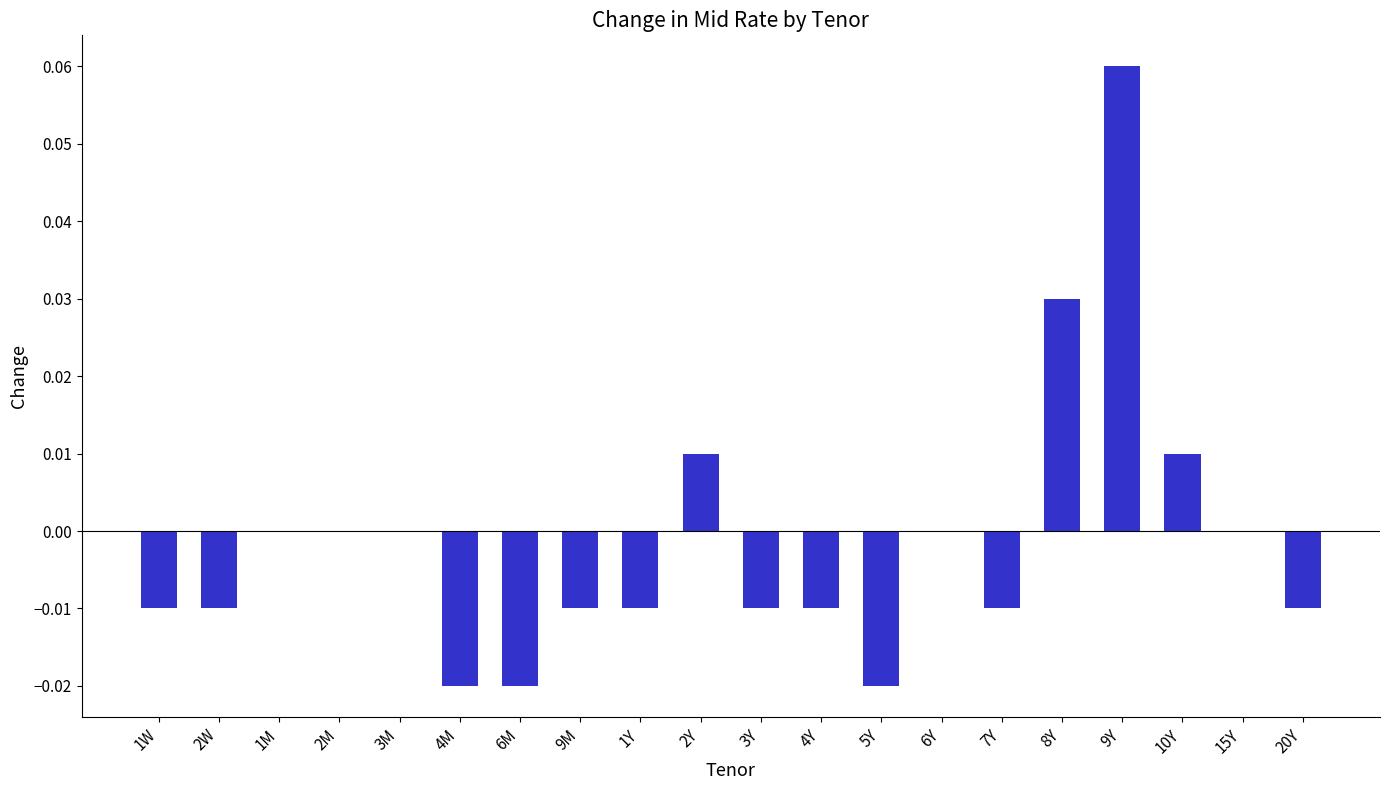

What is the change in value from 4Y to 9Y?

+0.1